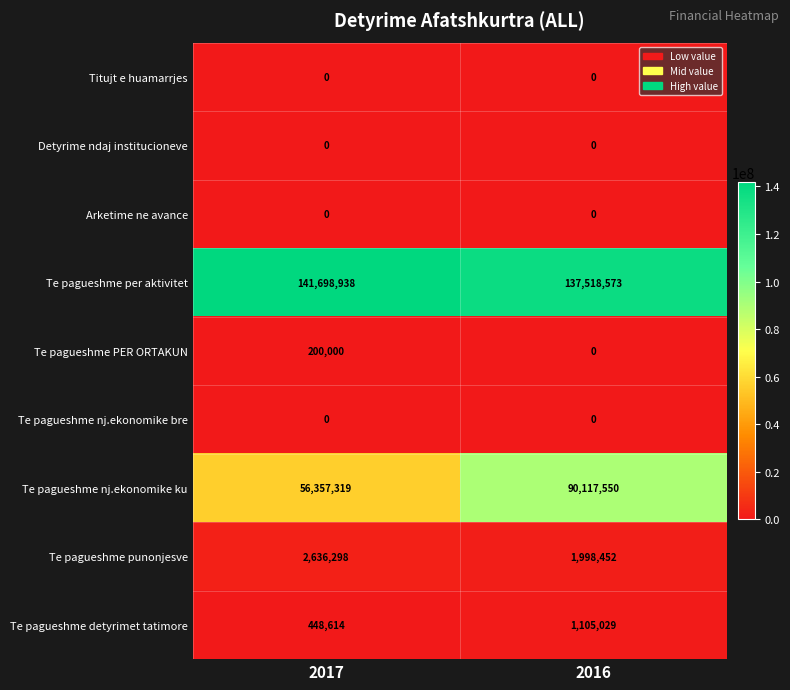

Which series has the largest total across all categories?

Te pagueshme per aktivitet